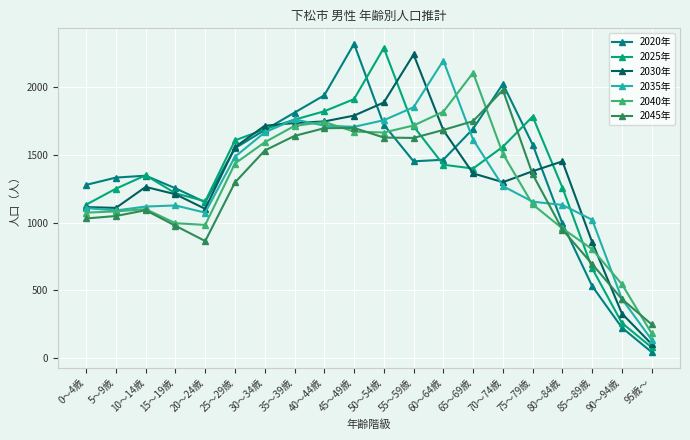

In 2020年, how many points are higher than both neighbors (excluding endpoints)?

3